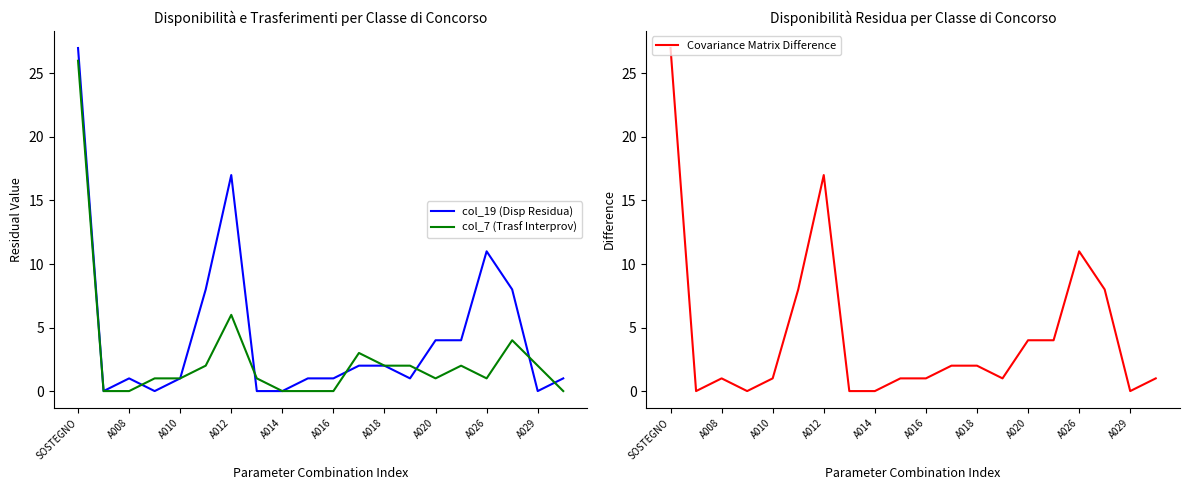

True or false: col_19 (Disp Residua) has a value of 0 at A029.

True